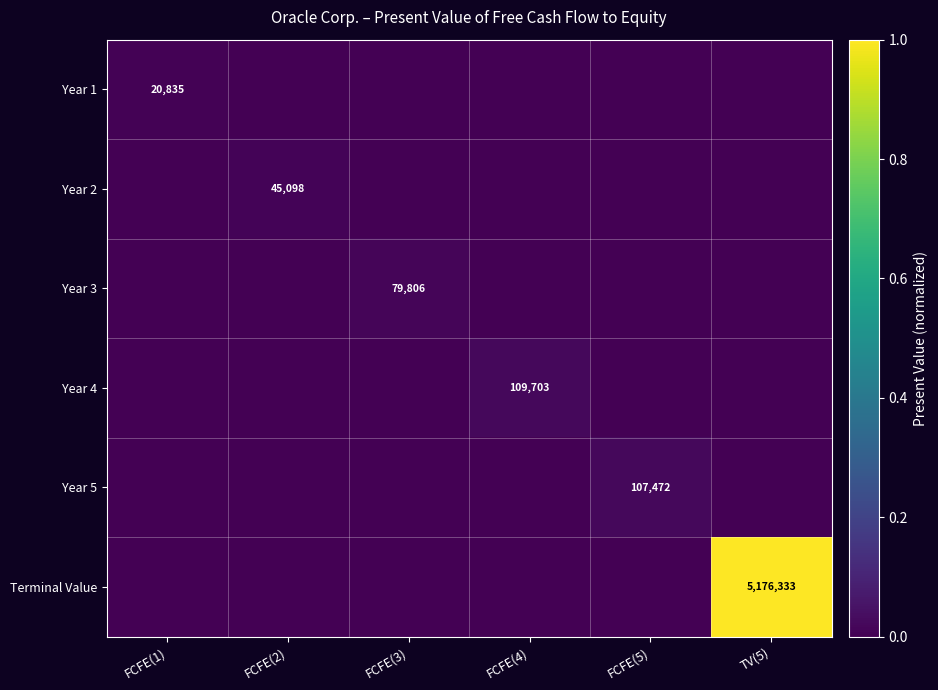

The Year 1 series shows 5210 at FCFE(1). True or false?

False